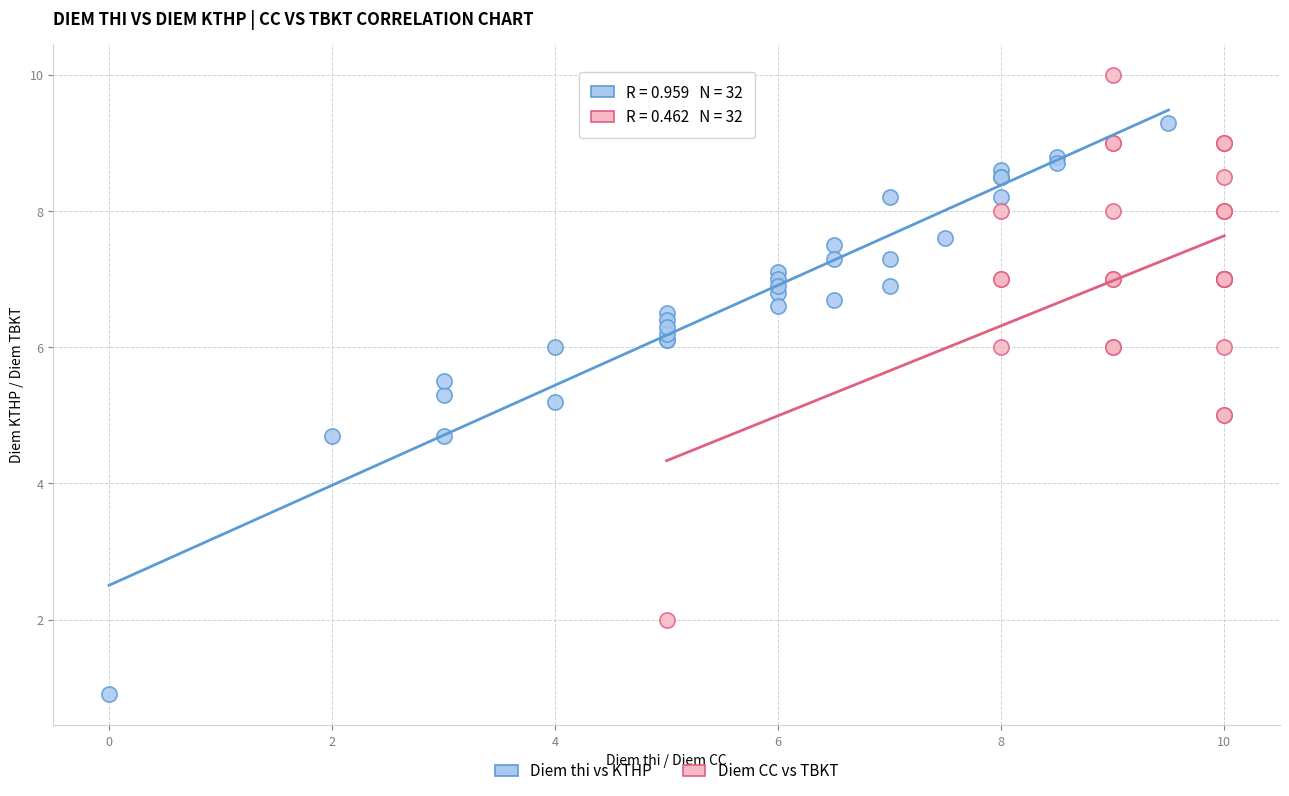

What are all the series names shown in the legend?

Diem thi vs KTHP, Diem CC vs TBKT